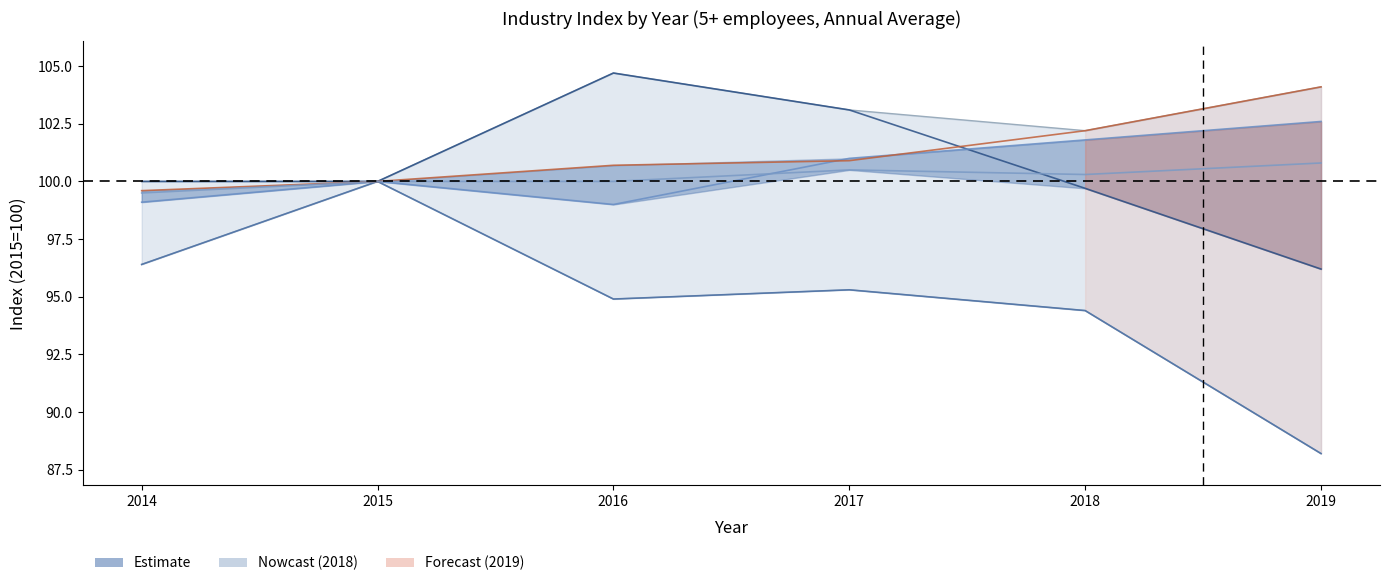

True or false: 生活関連サービス業，娯楽業 and 教育，学習支援業 intersect in this chart.

False